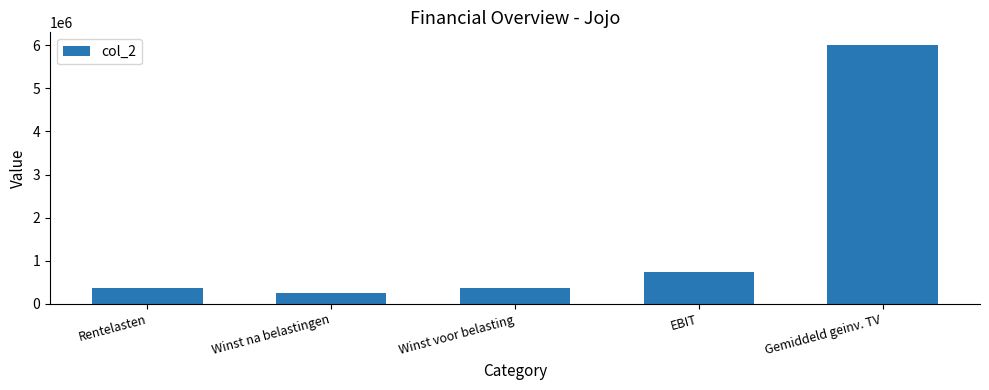

What is the value of the 2nd bar from the left?

240000